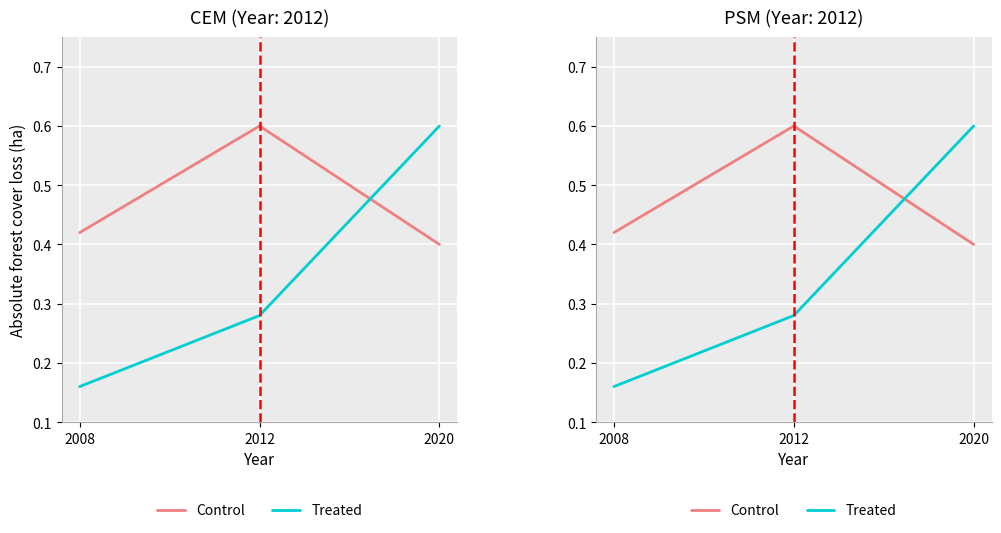

Where is Treated nearest to the value 0?

2008